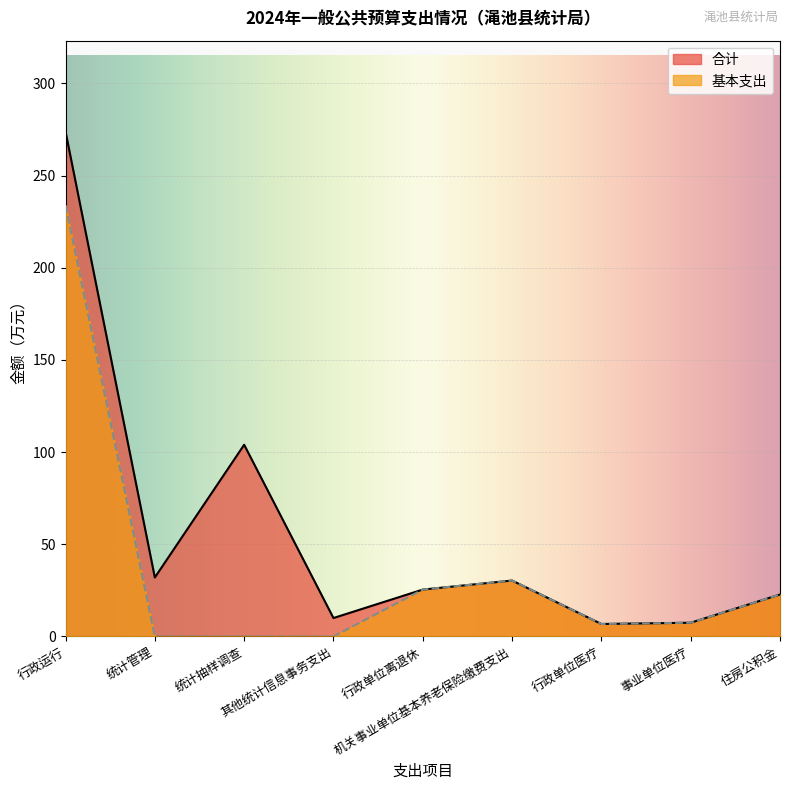

What is the difference between the highest and lowest values at 其他统计信息事务支出?

10.0